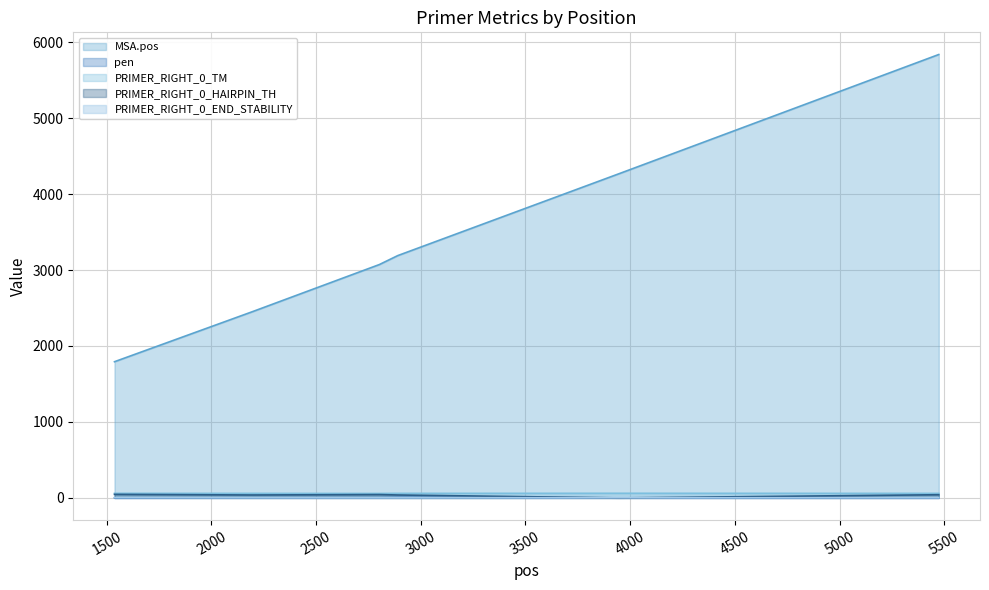

At which category is the sum across all series the highest?

5474